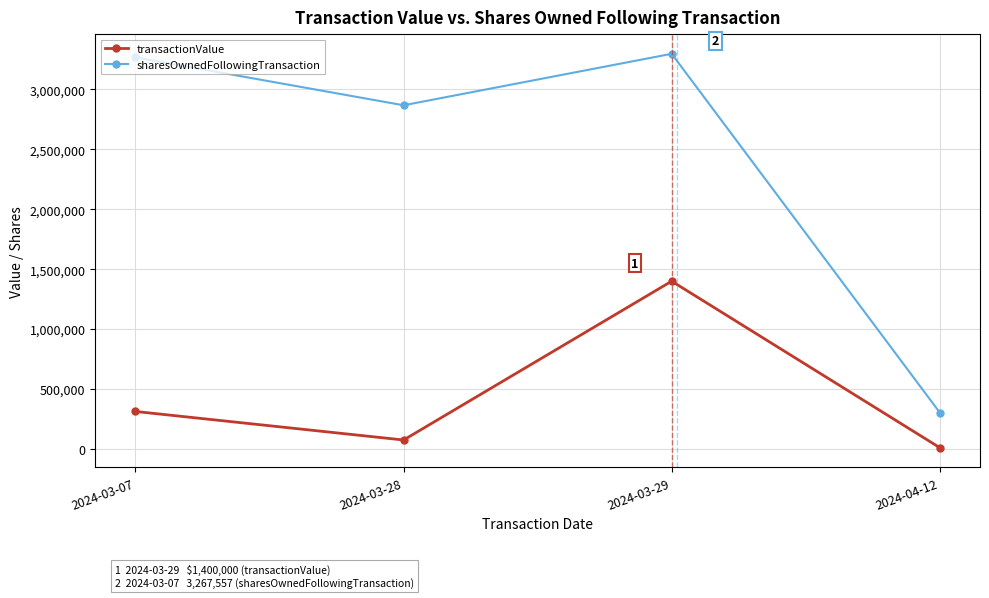

What is the label of the 3rd point from the right?

2024-03-28